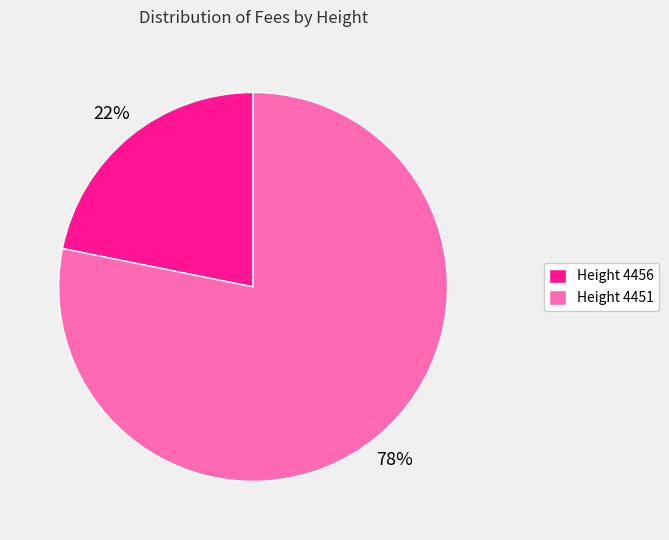

Which slice is the smallest?

Height 4456